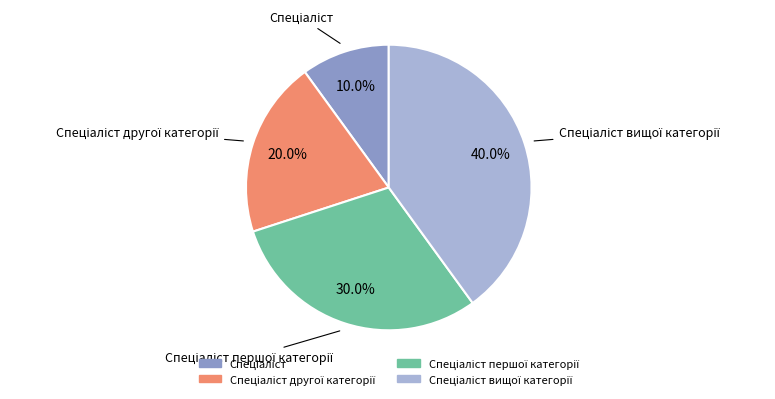

Is there any slice that represents more than half of the pie?

No